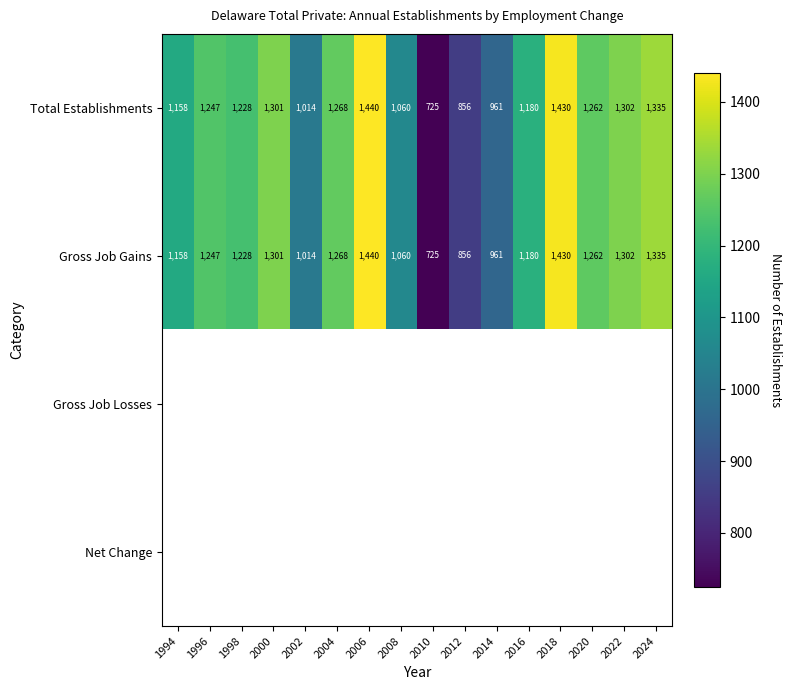

At how many categories does at least one series exceed 1396?

2